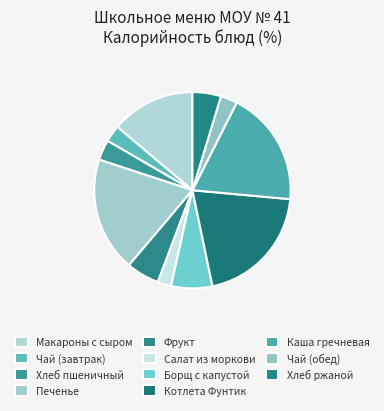

What percentage is the Печенье slice, to the nearest percent?

19%